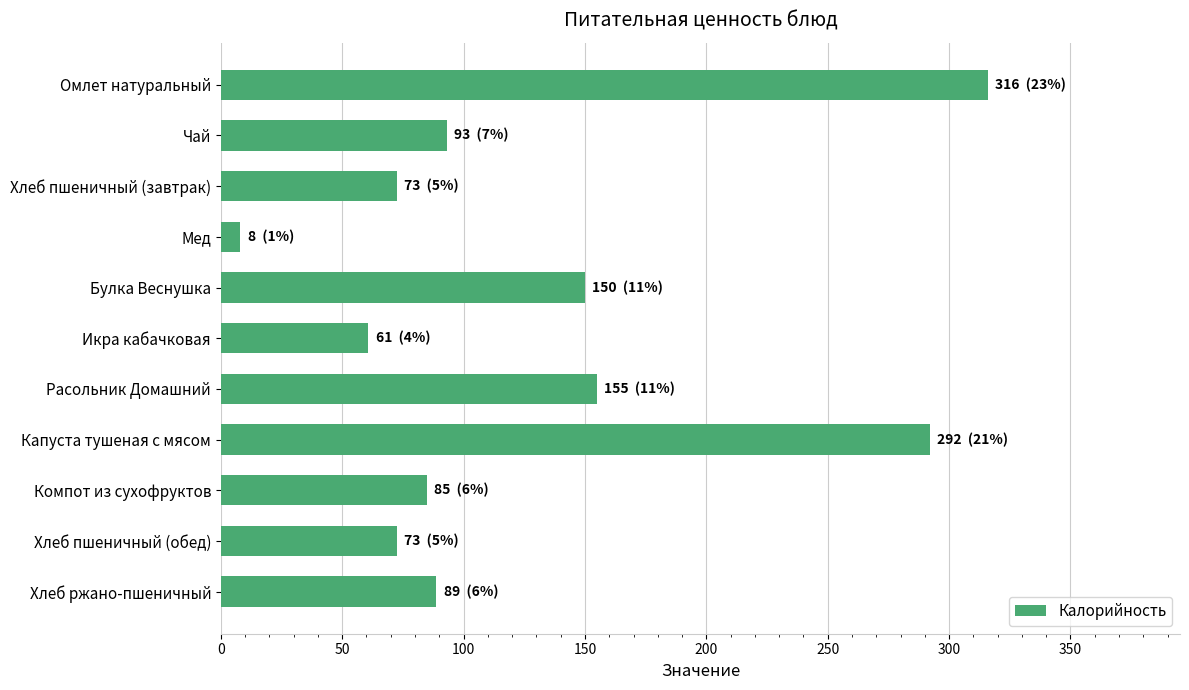

What is the ratio of the value at Чай to the value at Хлеб пшеничный (обед)?

1.3